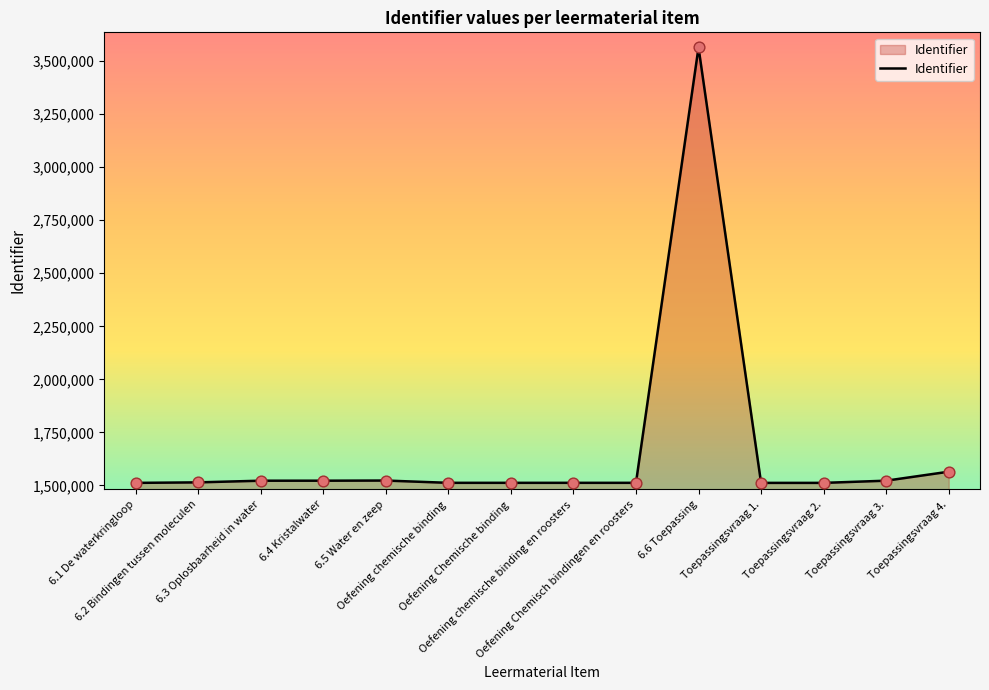

What is the minimum value shown in the chart?

1512169